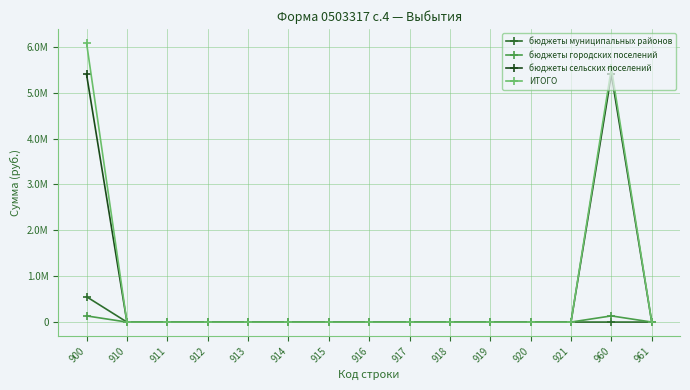

At which category does the chart reach its minimum across all series?

910